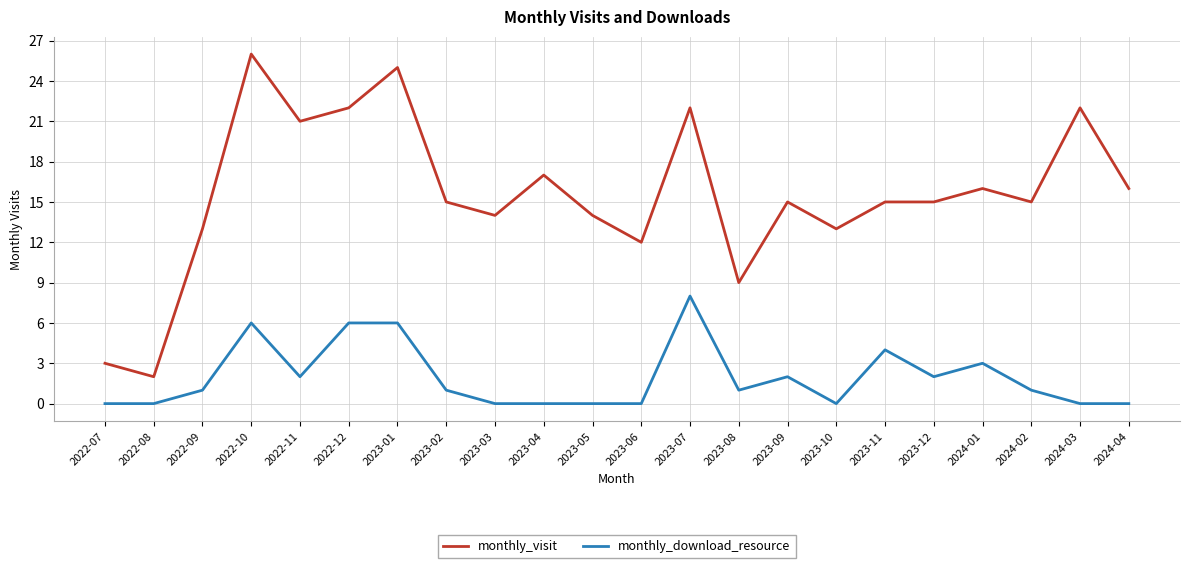

Which category has the highest value in the monthly_download_resource series?

2023-07